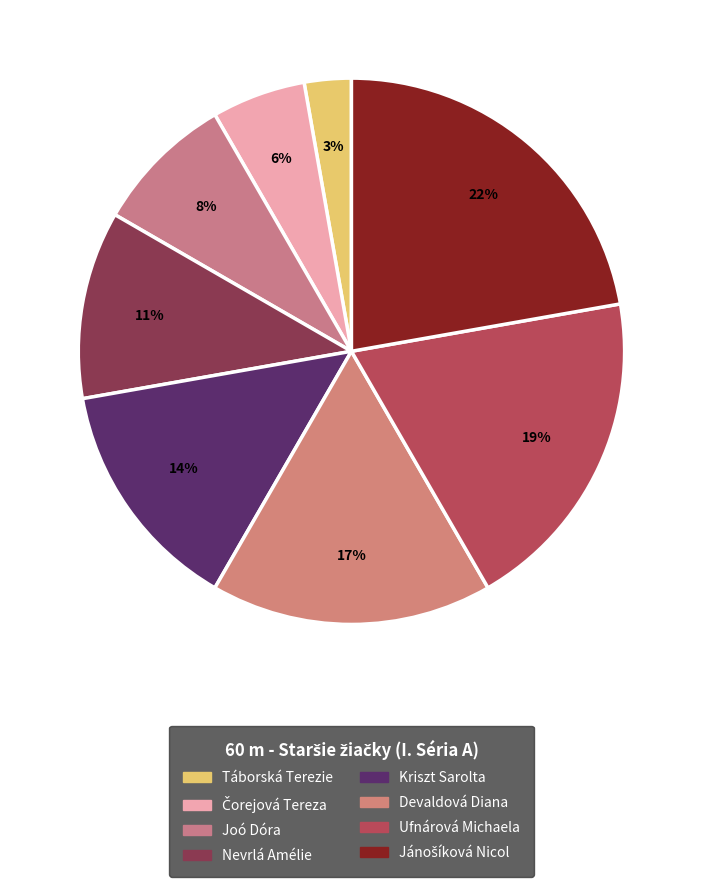

The Ufnárová Michaela slice represents 19% of the pie. True or false?

True